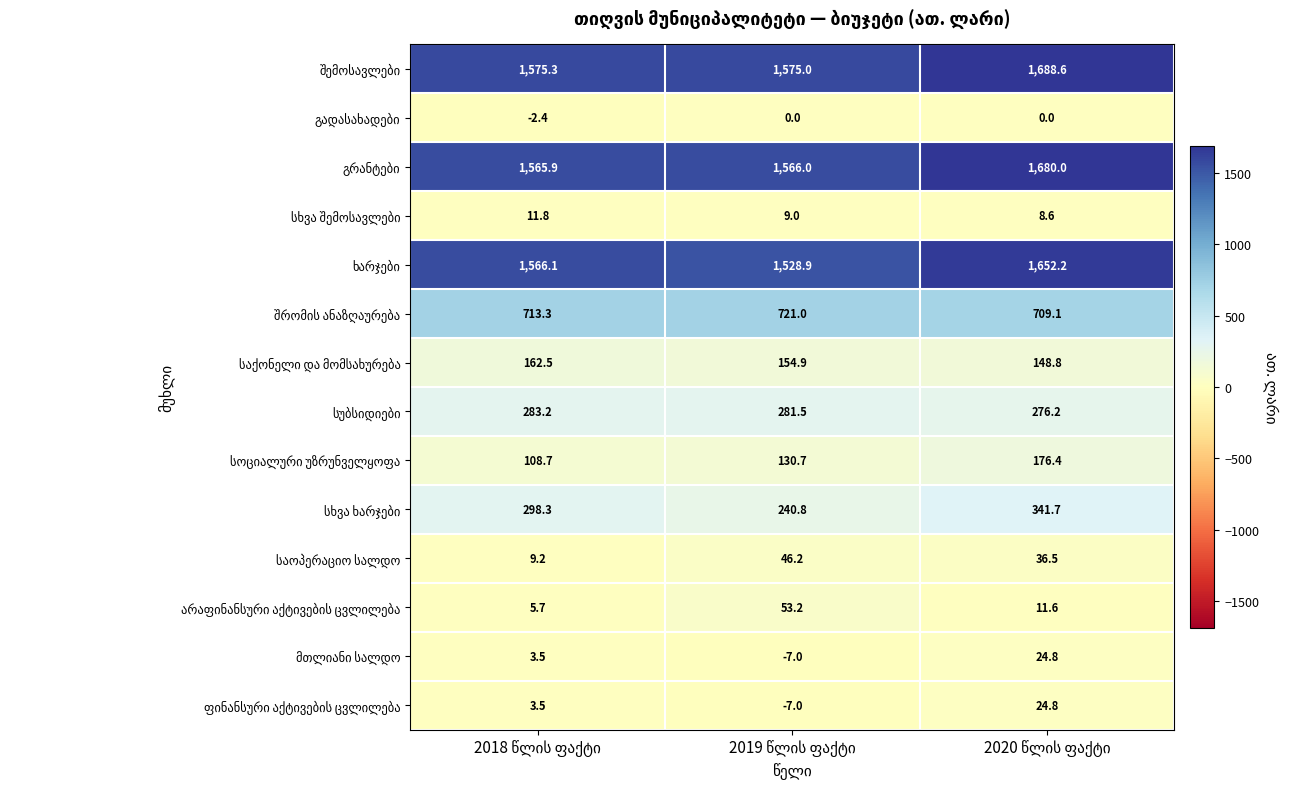

How many categories are shown in the chart?

3